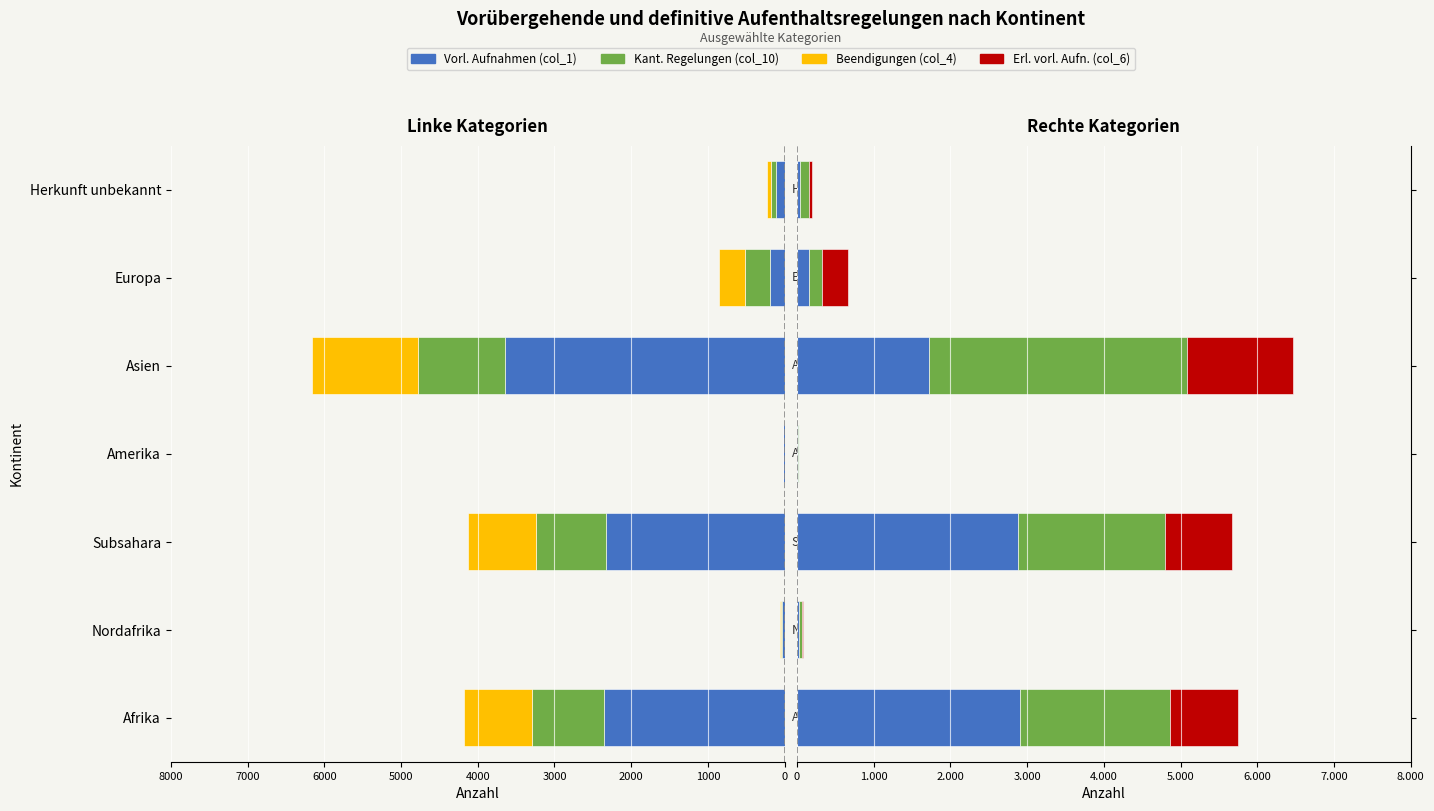

What is the value of the Erl. vorl. Aufn. (col_6) bar at the 2nd from the left?

9